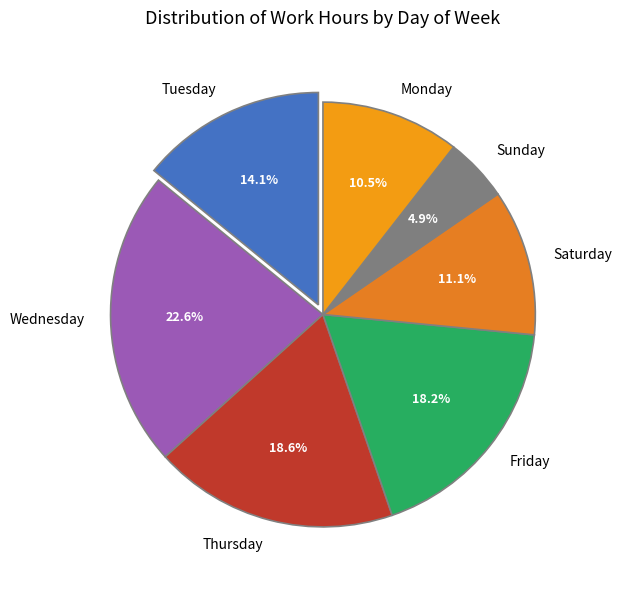

What is the largest slice in the pie chart?

Wednesday